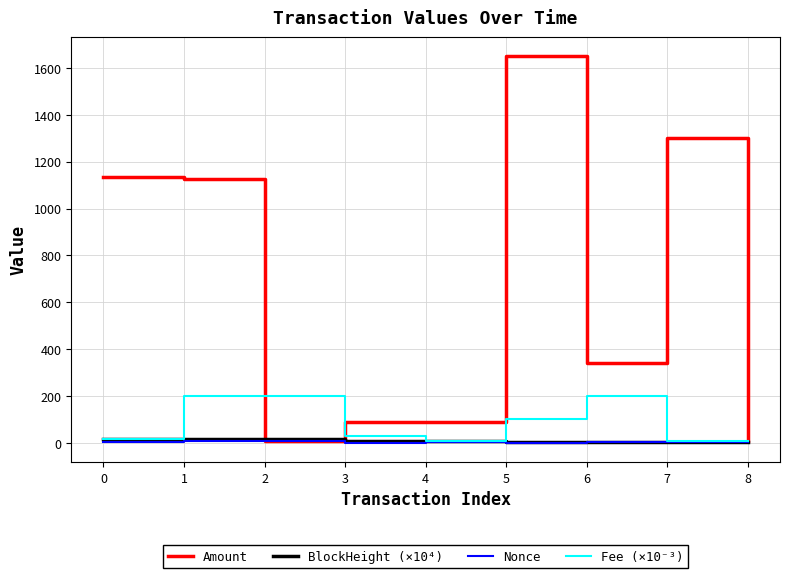

The value of Fee (×10⁻³) at 5 is 100.0. True or false?

True